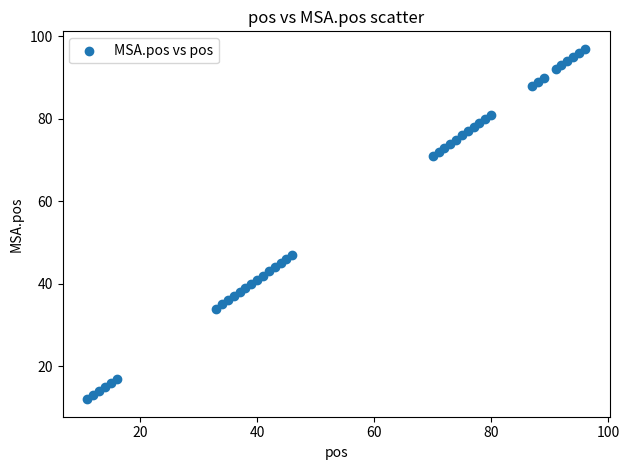

What Y value in the scatter plot is closest to 54?

47